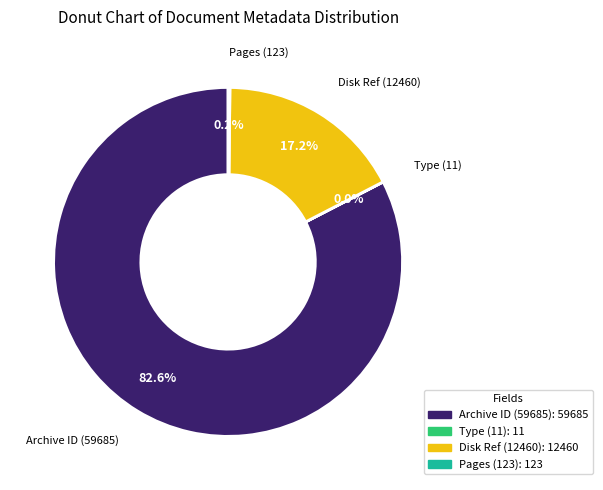

Which category has the biggest portion of the pie?

Archive ID (59685)